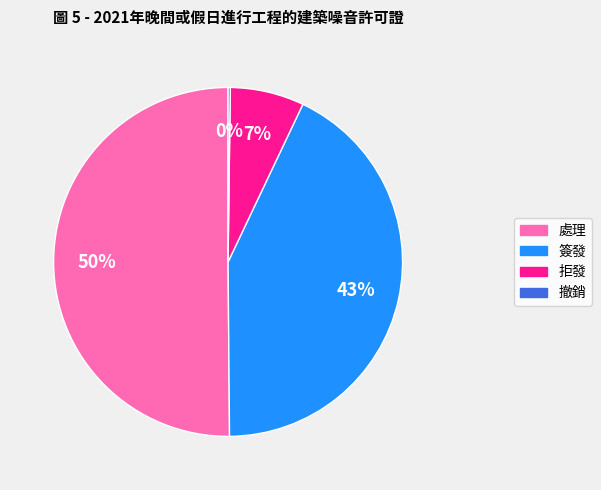

Which slice is the largest?

處理